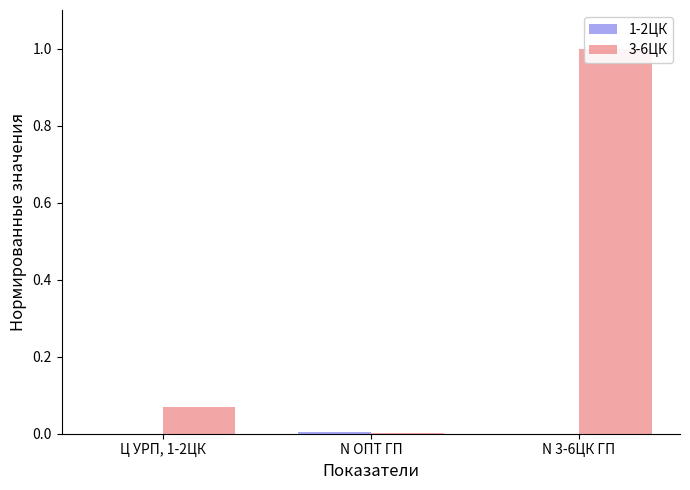

What is the average value of the 3-6ЦК series?

0.4